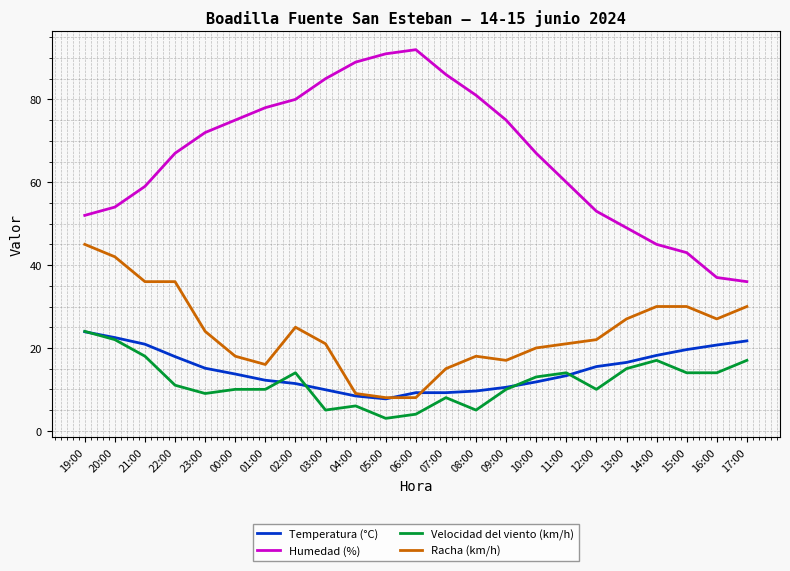

What is the spread (max minus min) of values at 05:00?

88.0